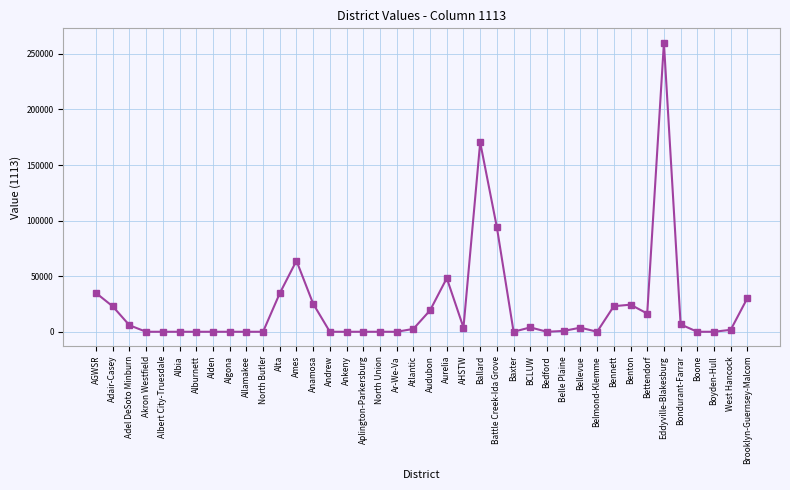

True or false: the data has more than 0 interior local peaks.

True